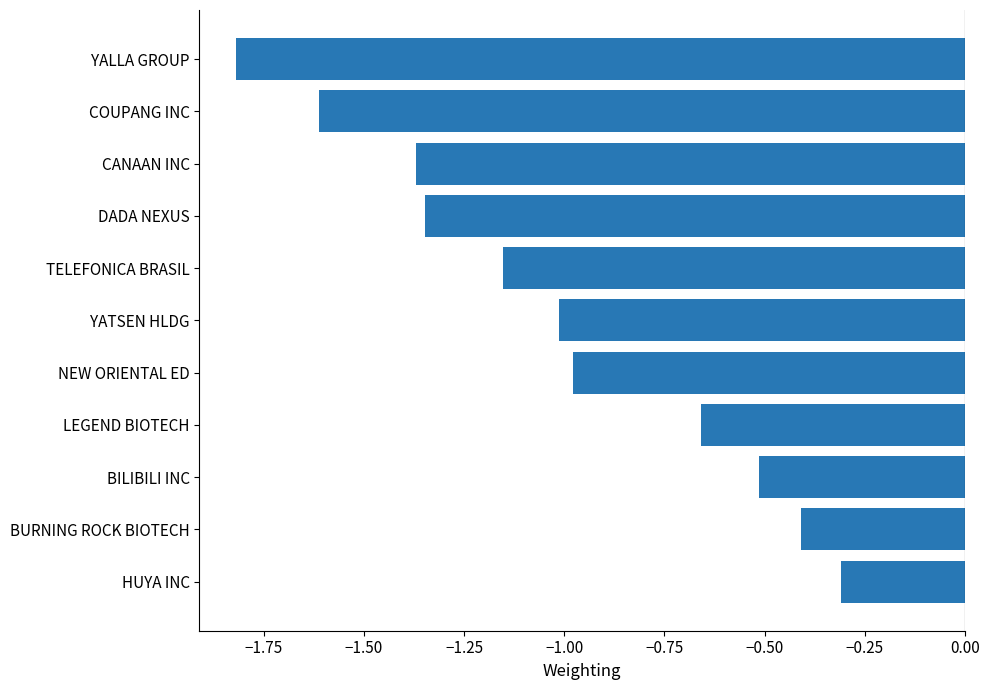

Which has a higher value, COUPANG INC or CANAAN INC?

CANAAN INC